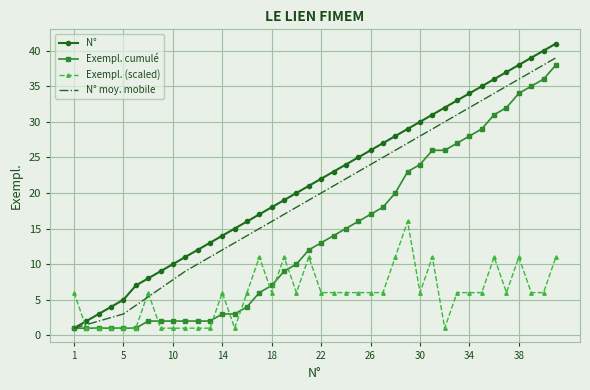

Which series has the widest spread of values?

N°